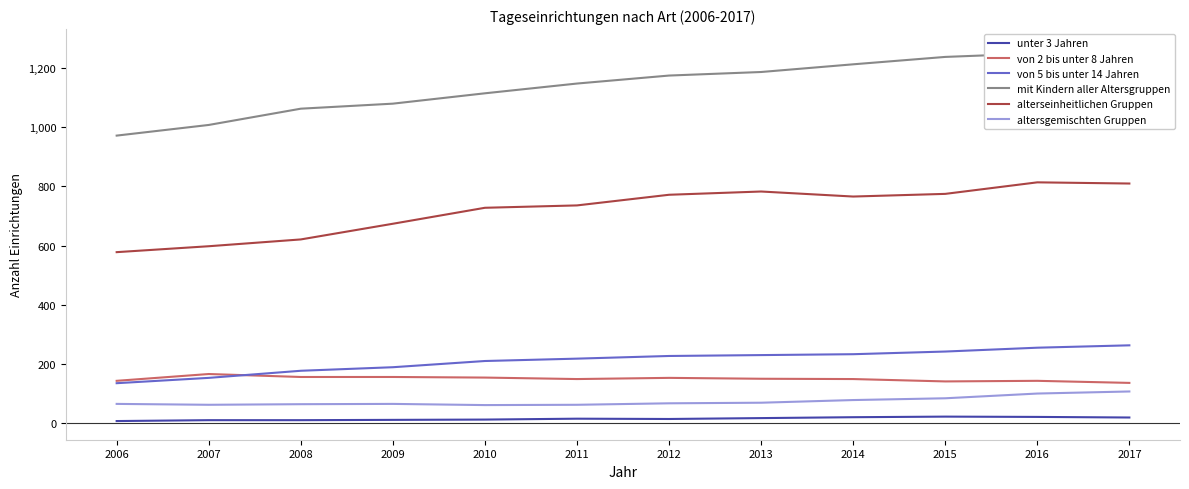

True or false: unter 3 Jahren and von 2 bis unter 8 Jahren intersect in this chart.

False